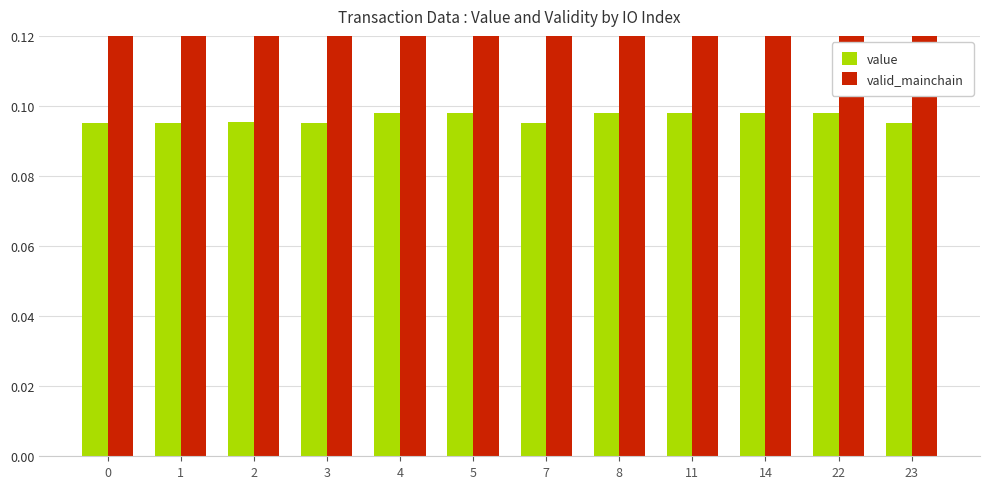

How many bars are there in total?

24